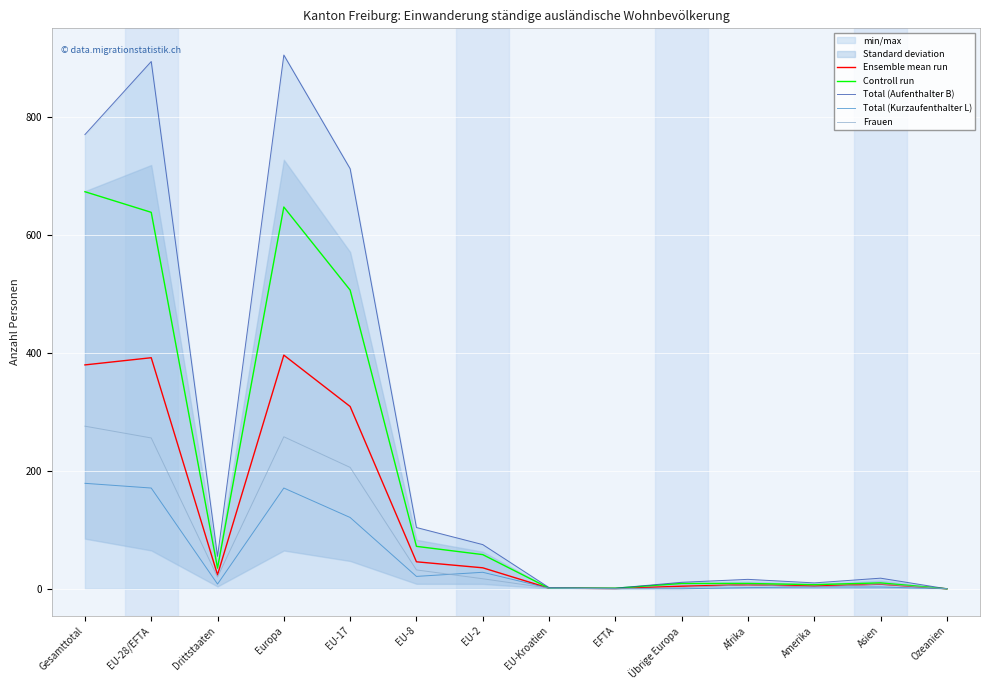

What is the label of the 5th point from the right?

Übrige Europa